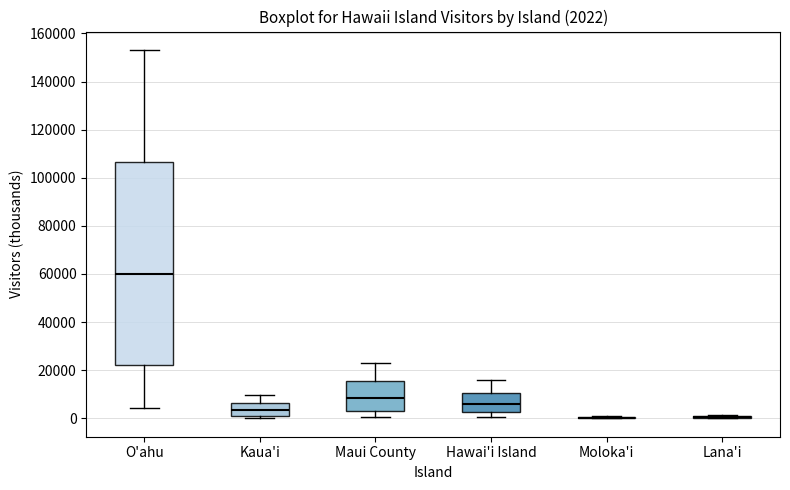

Which box is the tallest, from its lower edge to its upper edge?

O'ahu